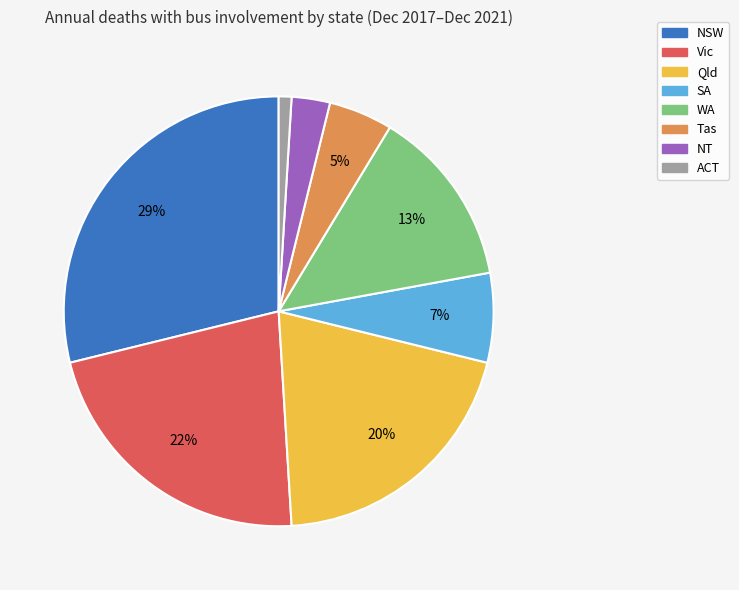

To the nearest percent, what percentage of the pie is Vic?

22%